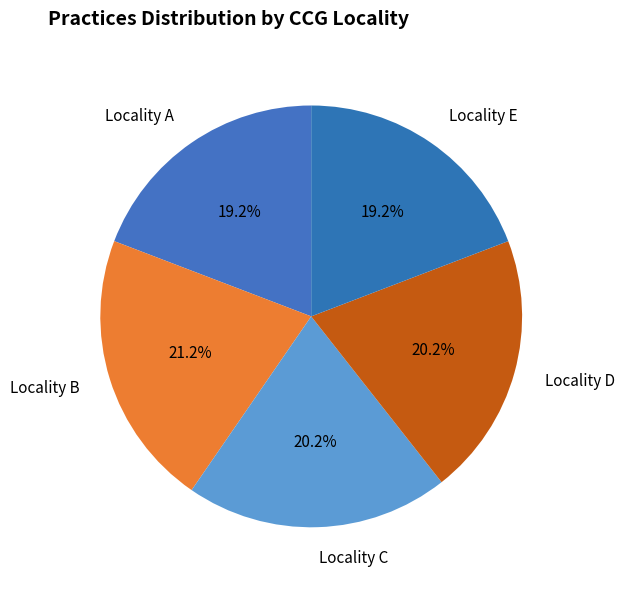

How many segments does this pie chart have?

5